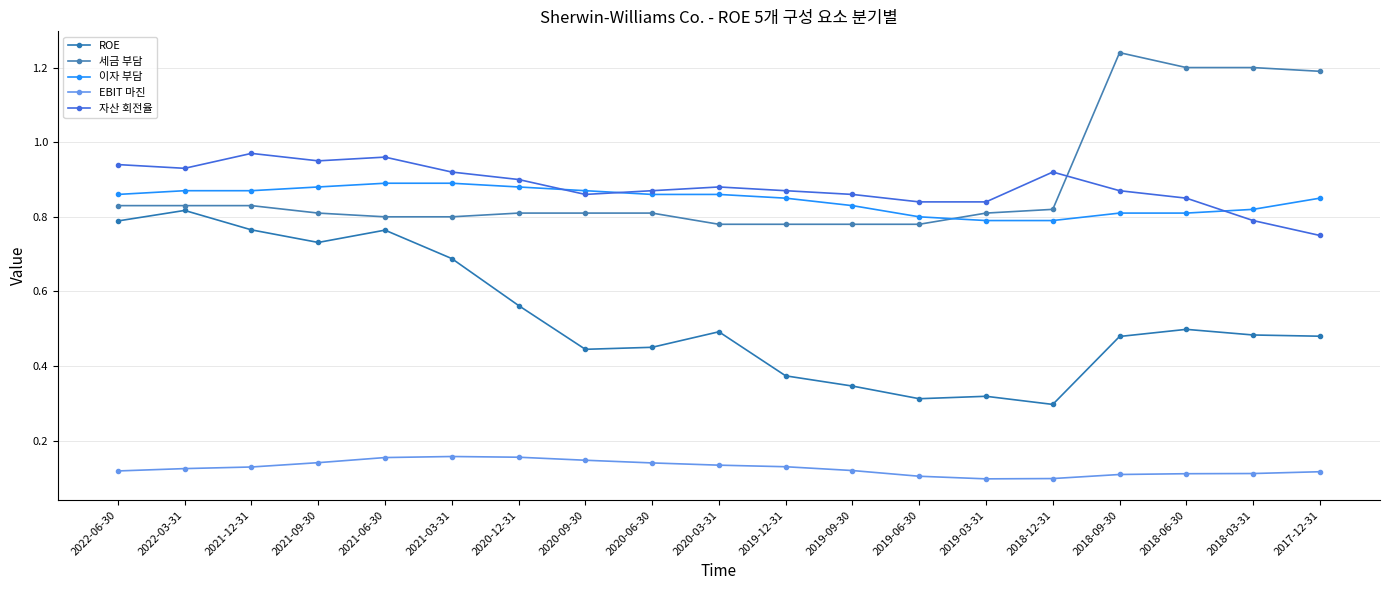

Which series changed the most between 2022-03-31 and 2019-03-31?

ROE